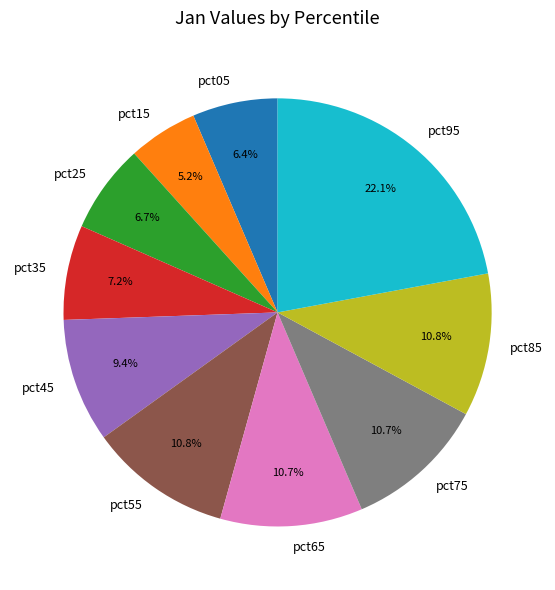

To the nearest percent, what is the difference between the largest and smallest slice percentages?

17%